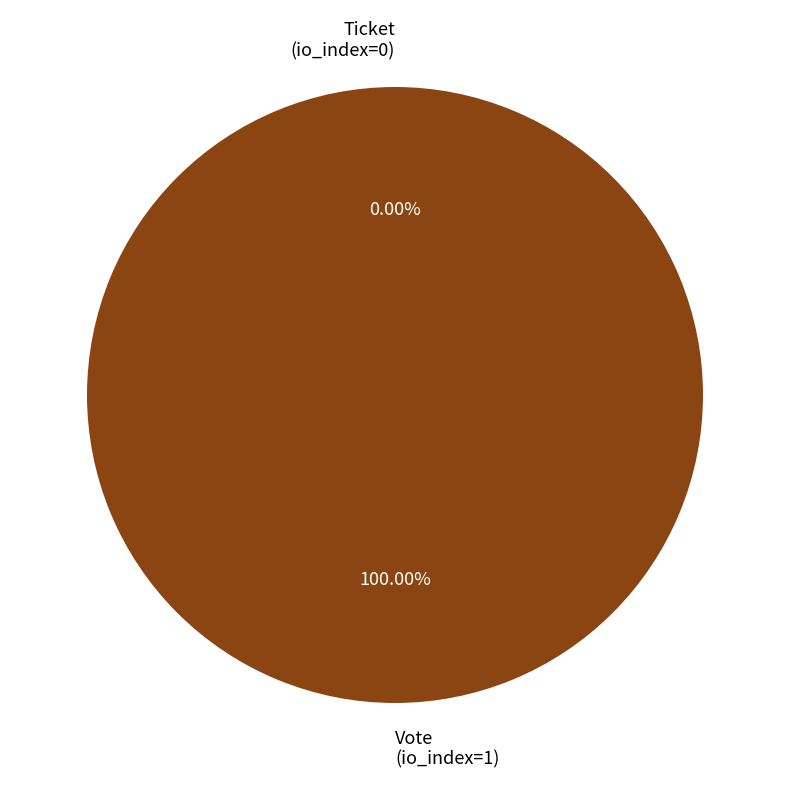

True or false: Vote (io_index=1) accounts for 86% of the total.

False